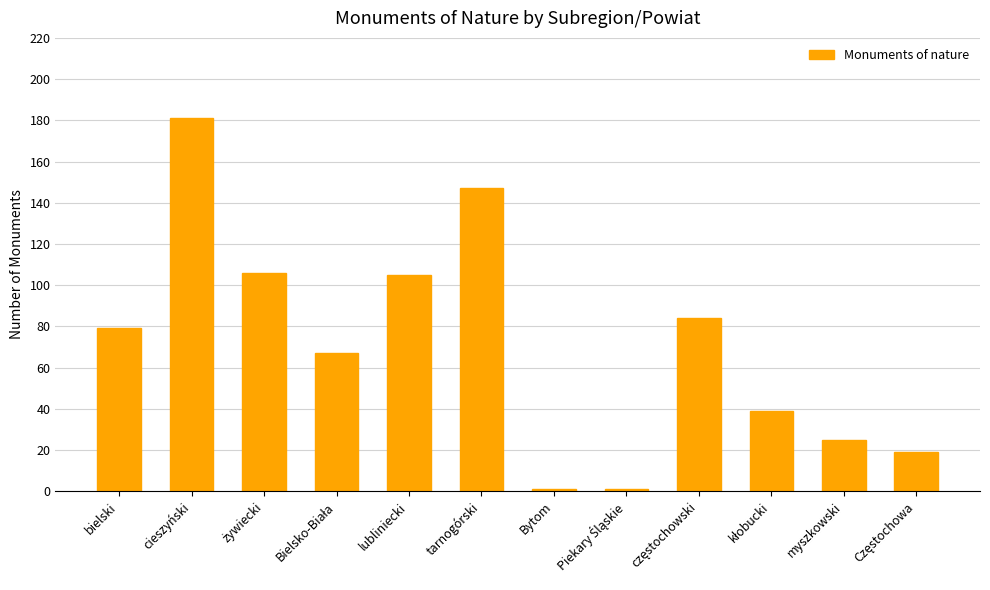

At which category does the chart reach its peak across all series?

cieszyński